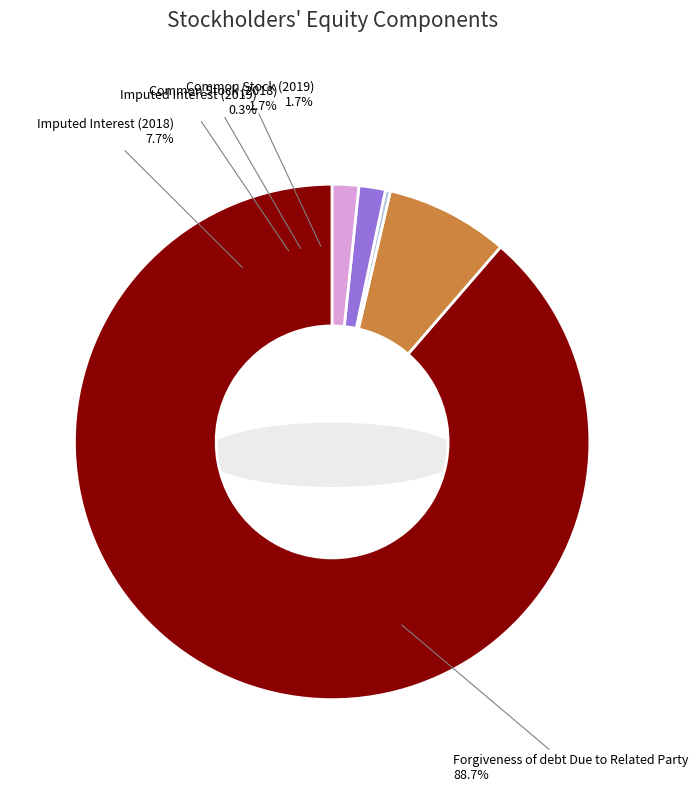

What percentage is the Imputed Interest (2018) slice, to the nearest percent?

8%